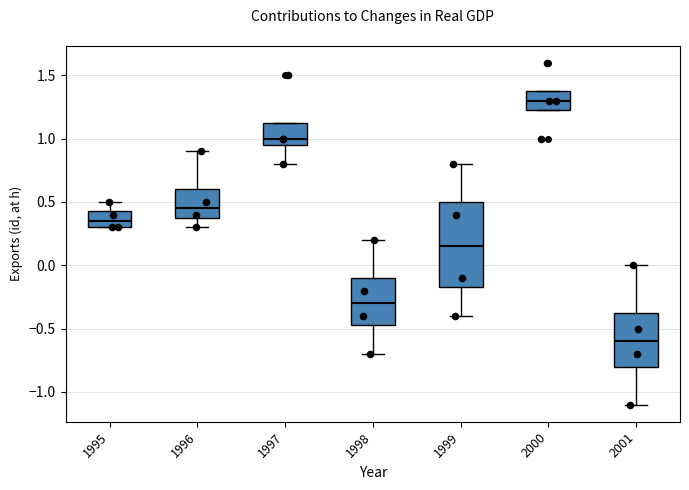

Which box's median line is the lowest?

2001